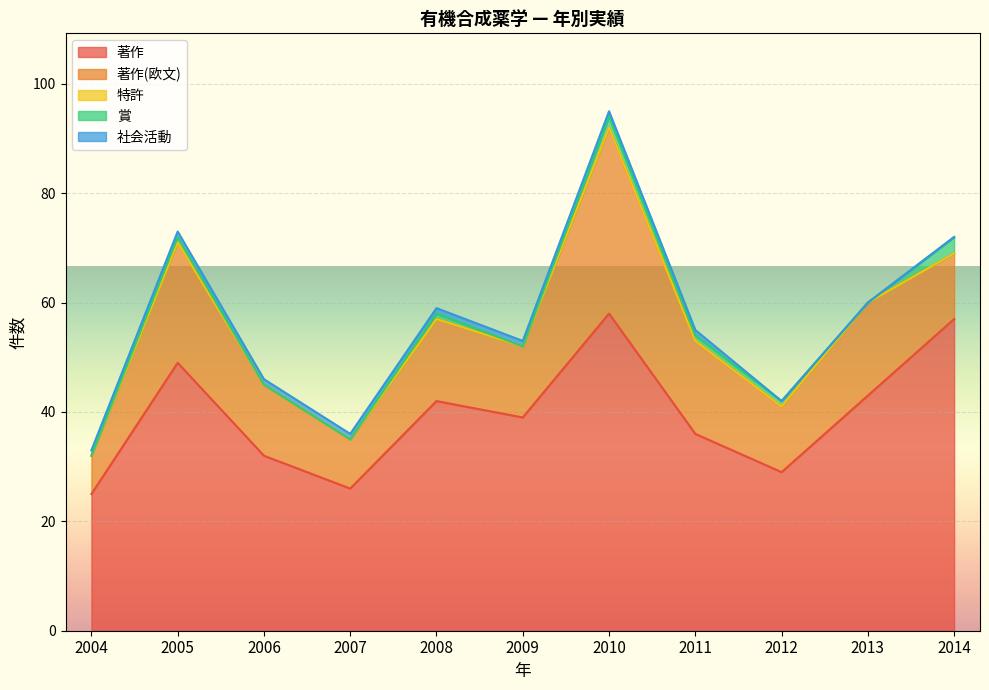

What is the difference between the maximum and minimum values in the 著作(欧文) series?

27